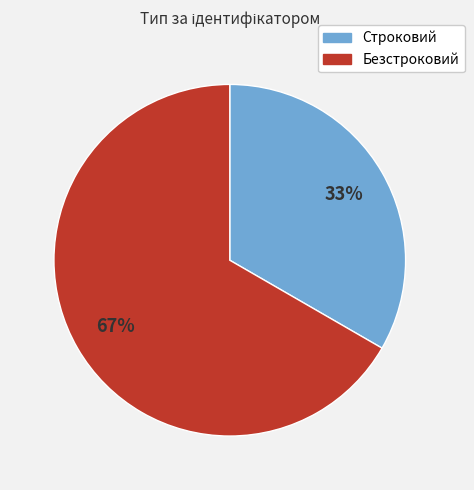

Does any single category account for the majority?

Yes